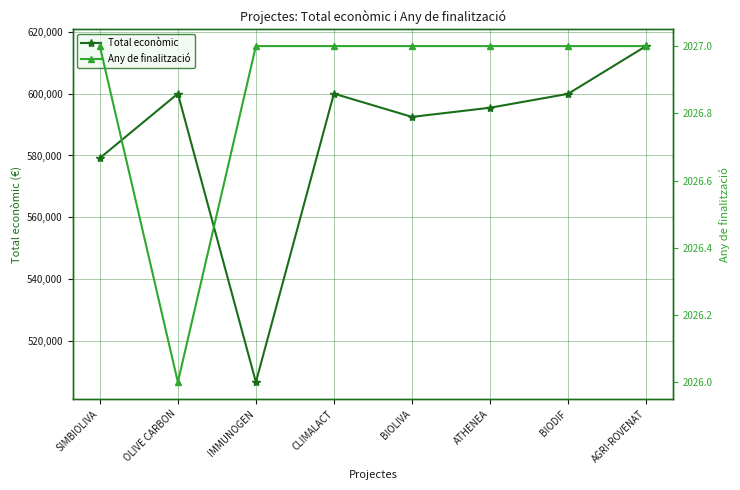

True or false: Any de finalització and Total econòmic intersect in this chart.

False